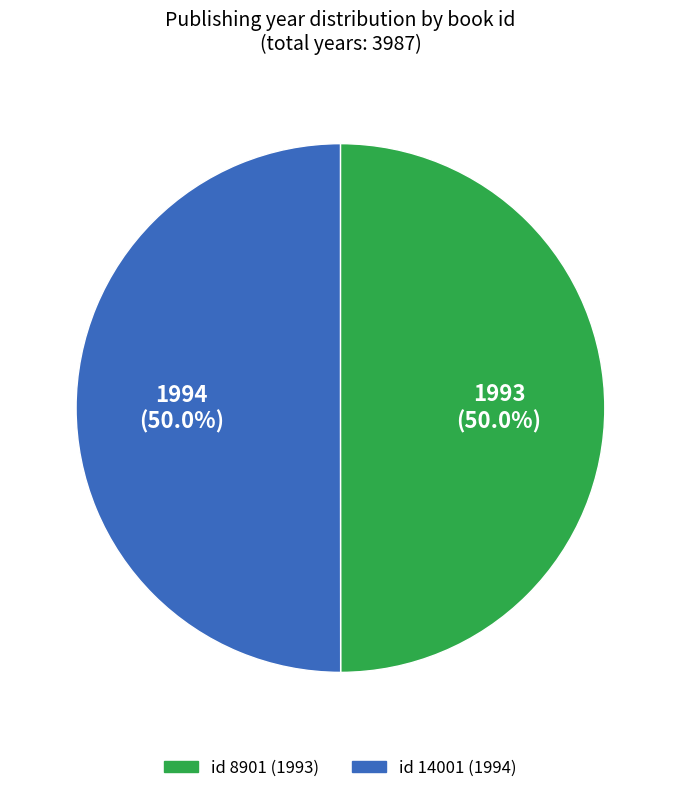

How many segments does this pie chart have?

2